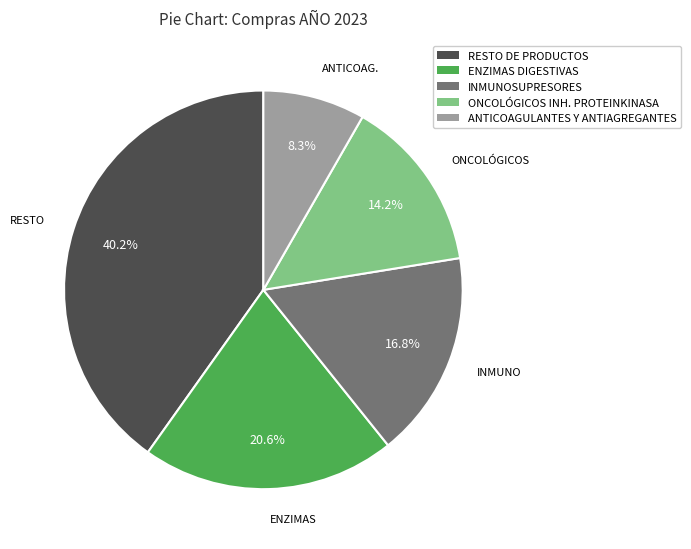

To the nearest percent, what is the average slice percentage?

20%